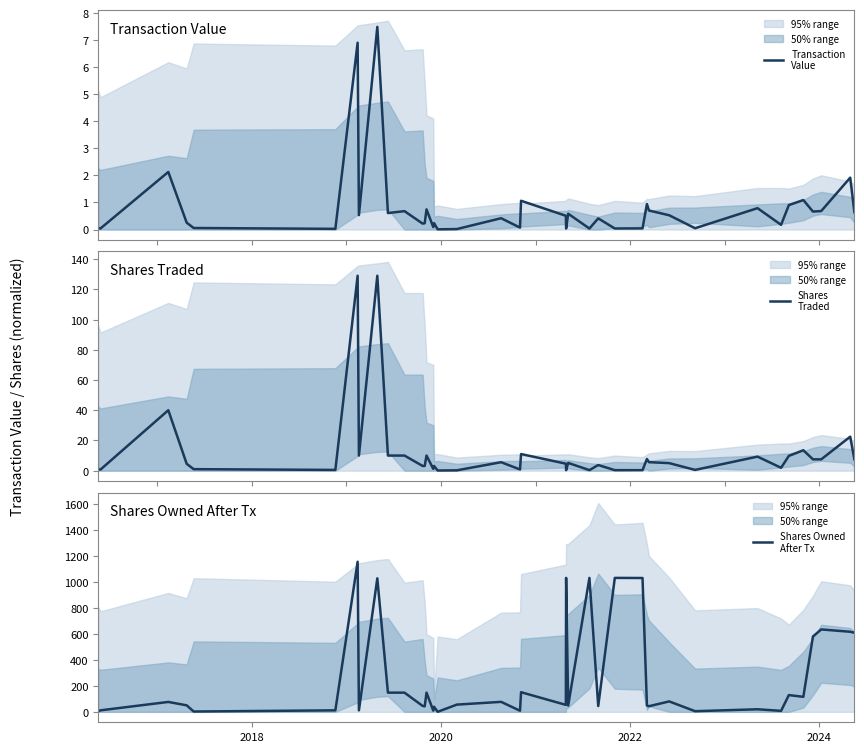

What is the lowest value of the Shares Owned
After Tx series?

0.2